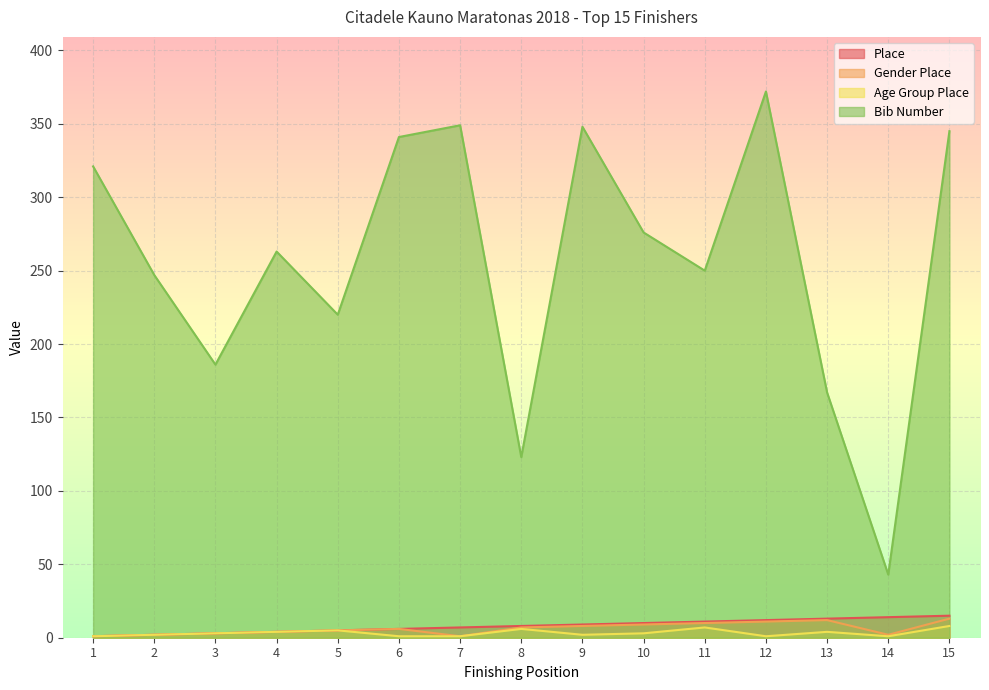

What is the difference between the highest and lowest values at 8?

117